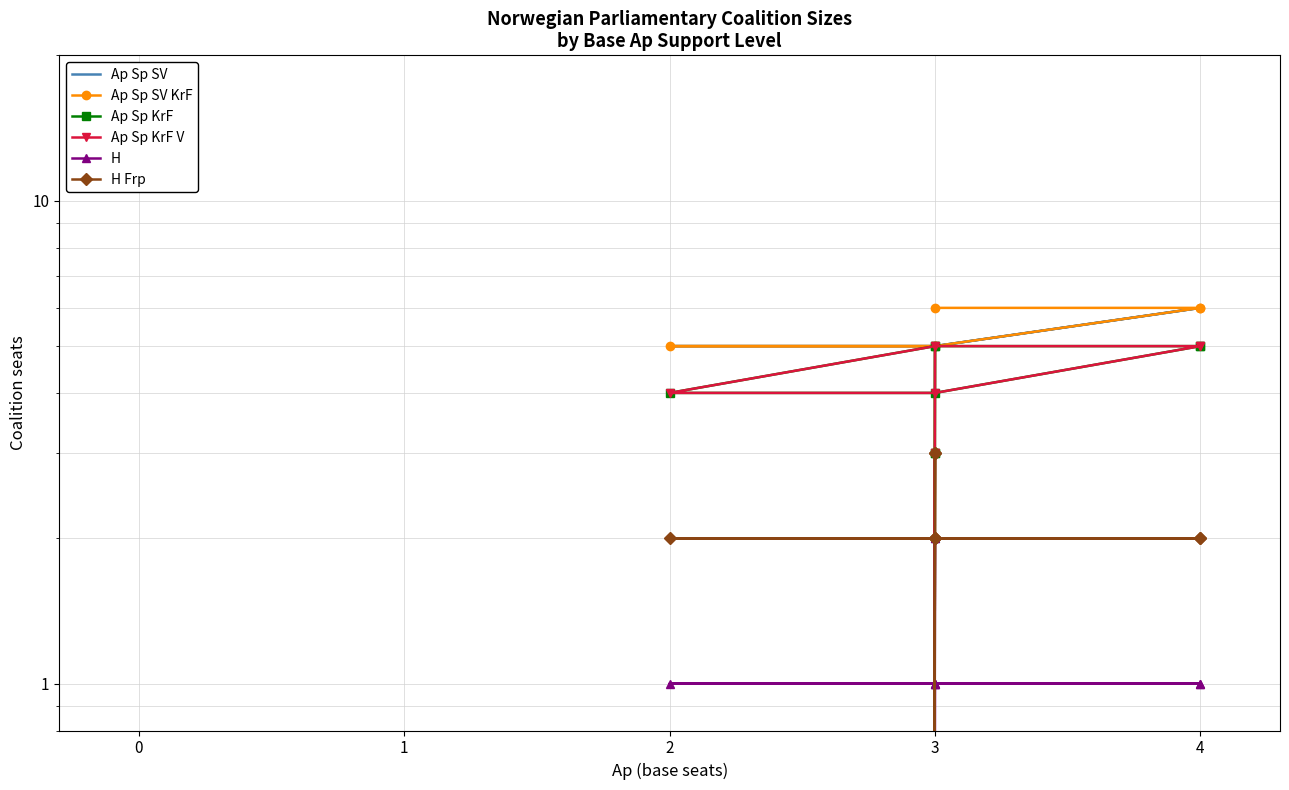

How many positive values does the Ap Sp SV series have?

8